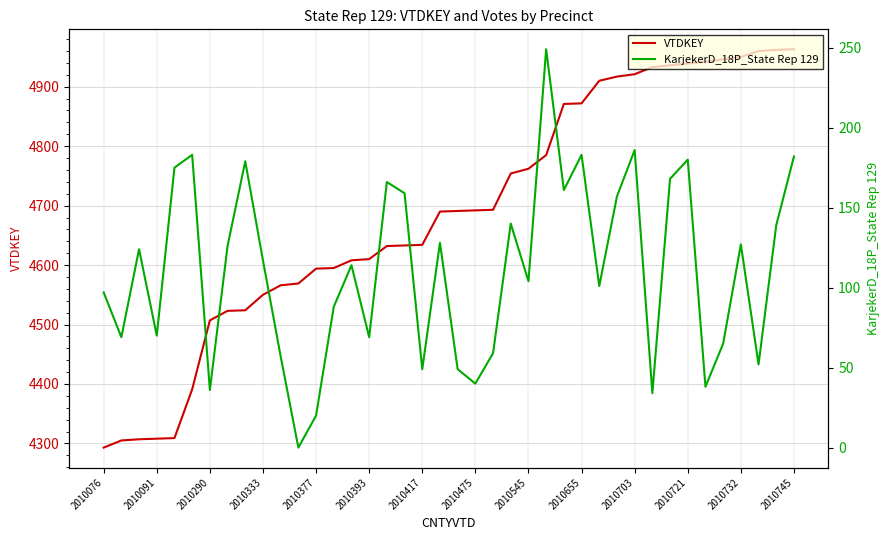

True or false: VTDKEY has more than 2 points higher than both neighbors.

False